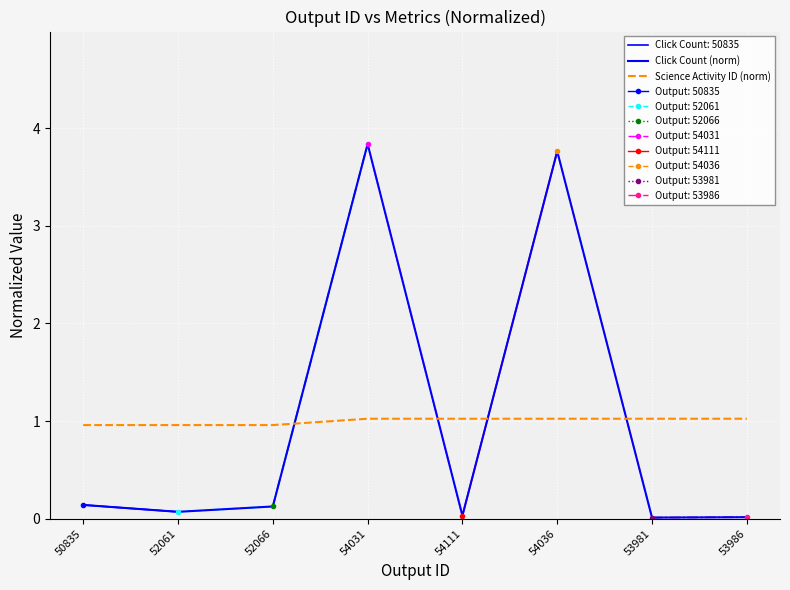

Reading left to right, list all the values displayed in this chart.

Click Count (norm): 50835=0.1	52061=0.1	52066=0.1	54031=3.8	54111=0.0	54036=3.8	53981=0.0	53986=0.0
Science Activity ID (norm): 50835=1.0	52061=1.0	52066=1.0	54031=1.0	54111=1.0	54036=1.0	53981=1.0	53986=1.0